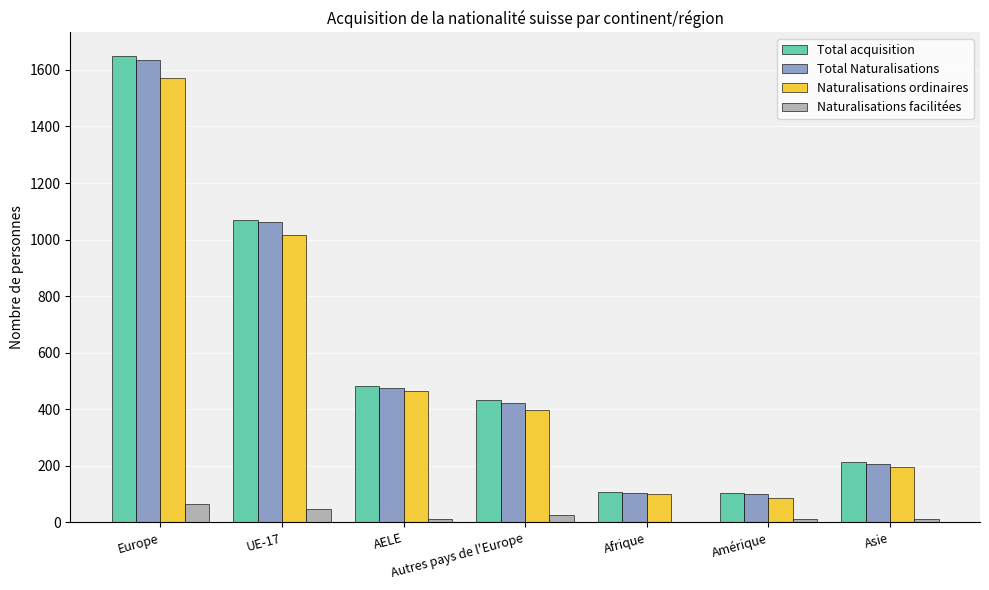

What is the maximum value for Naturalisations ordinaires?

1572